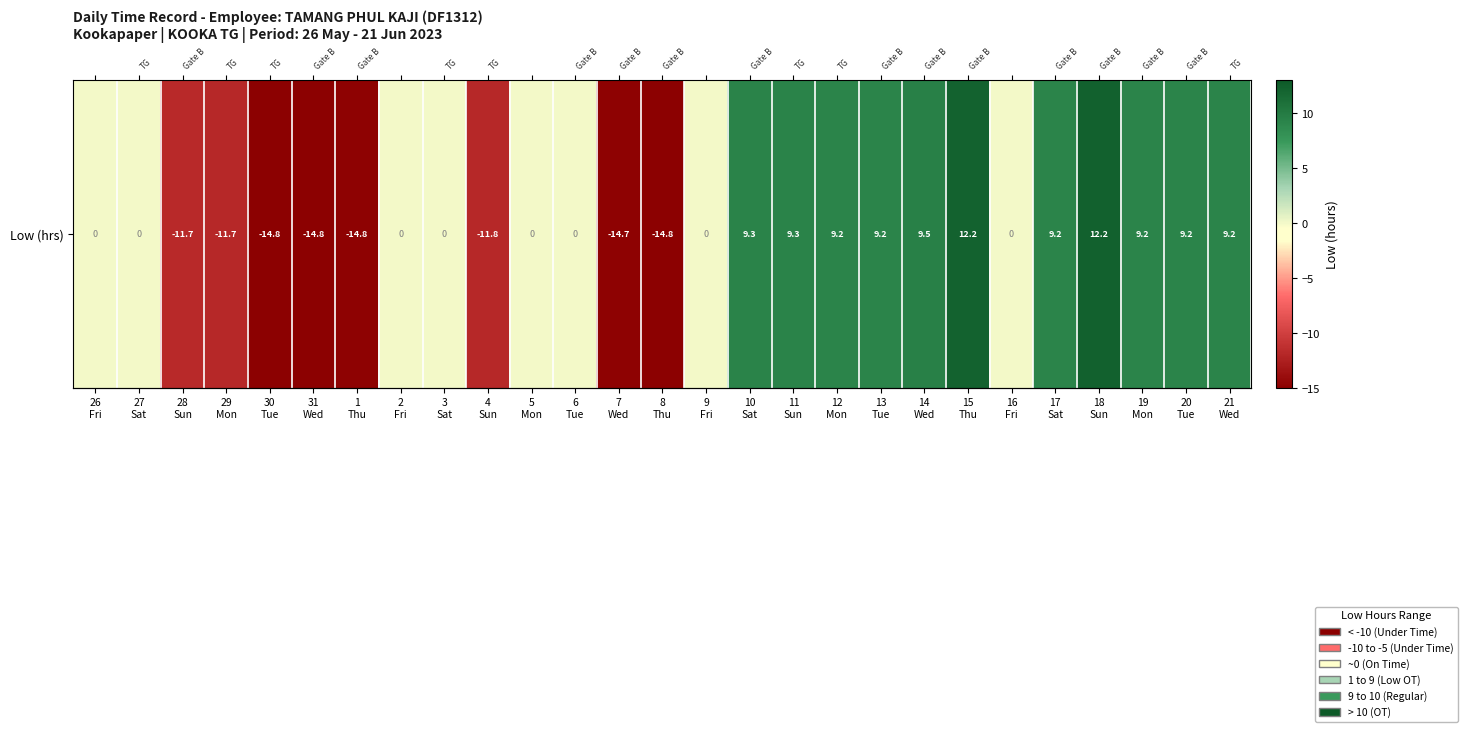

Where does the data first go above 0?

10
Sat